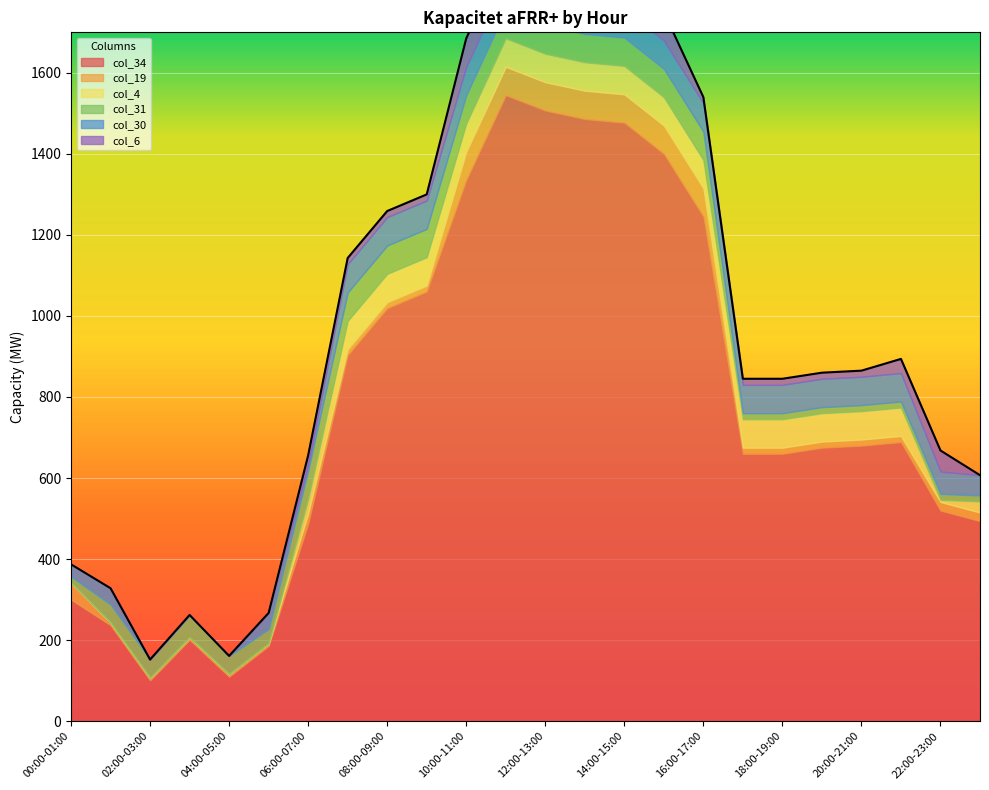

What is the greatest value displayed?

1545